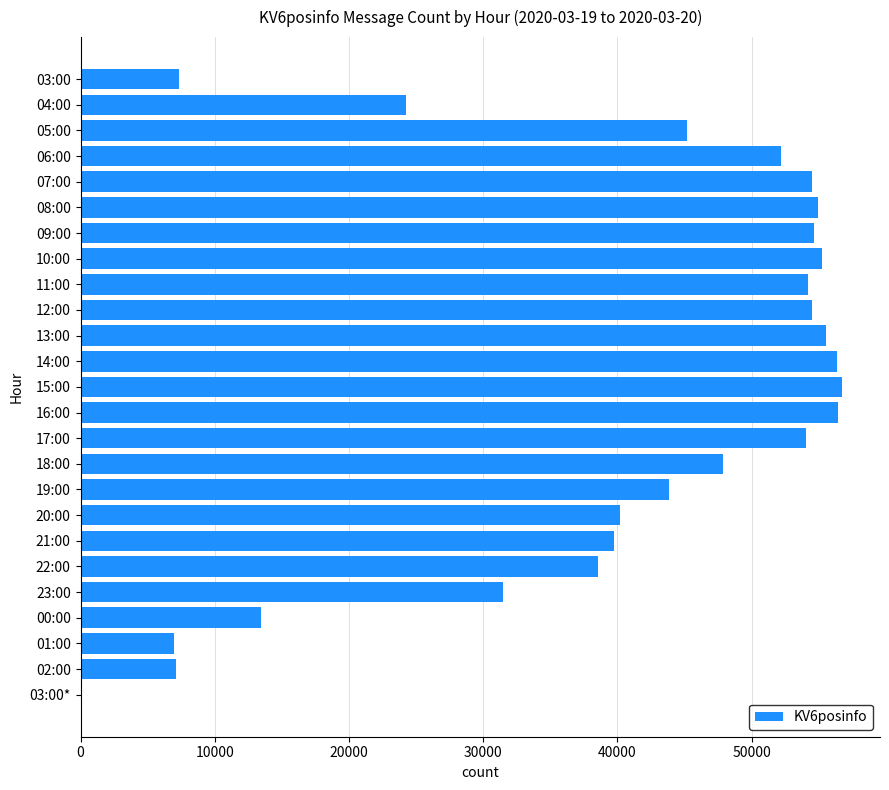

What is the change in value from 13:00 to 01:00?

-48549